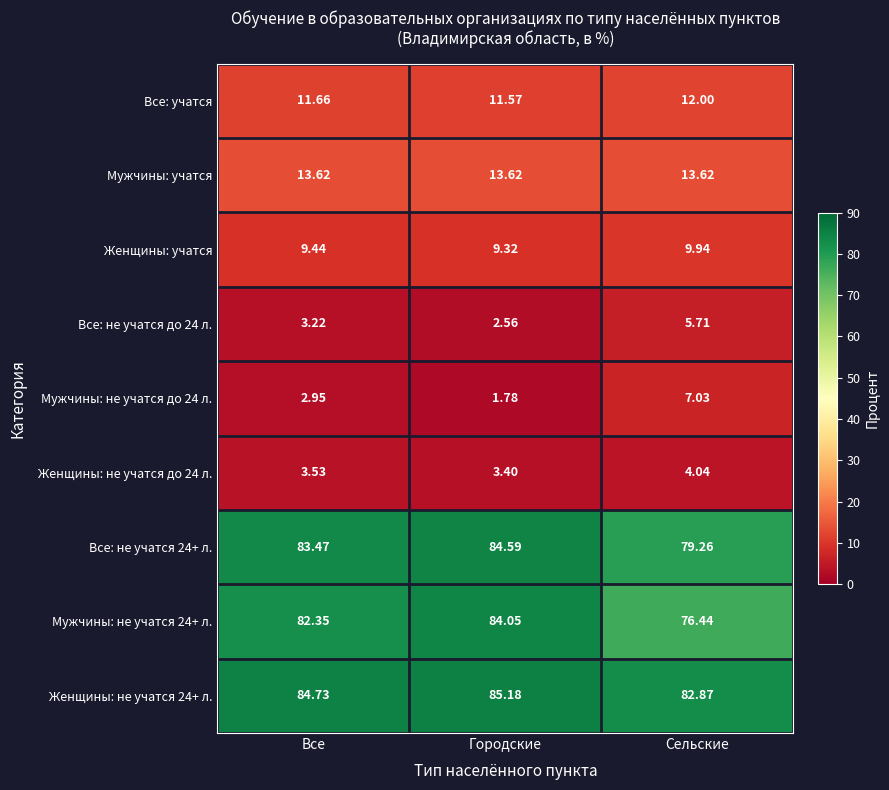

List the labels in order of Мужчины: не учатся 24+ л. value, smallest first.

Сельские, Все, Городские